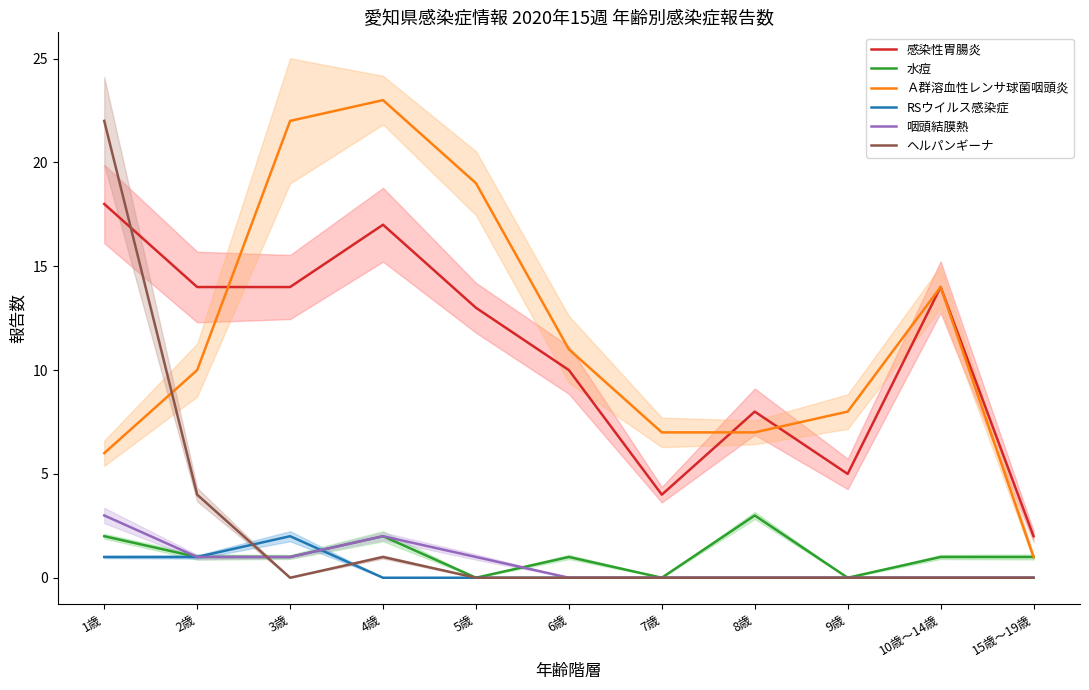

What is the total value across all series at 5歳?

33